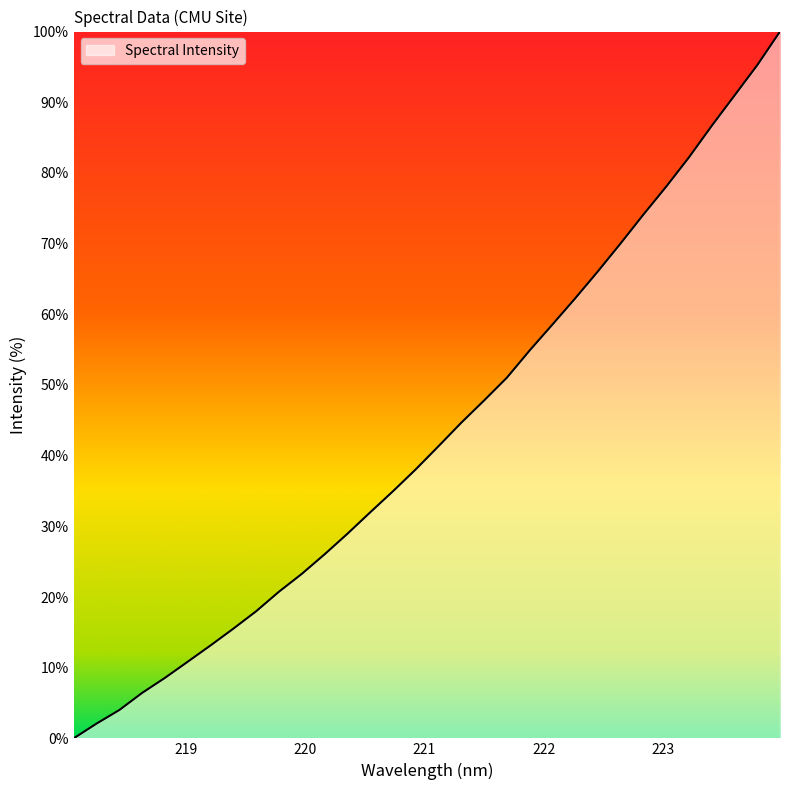

What is the difference between the maximum and minimum values?

100.0